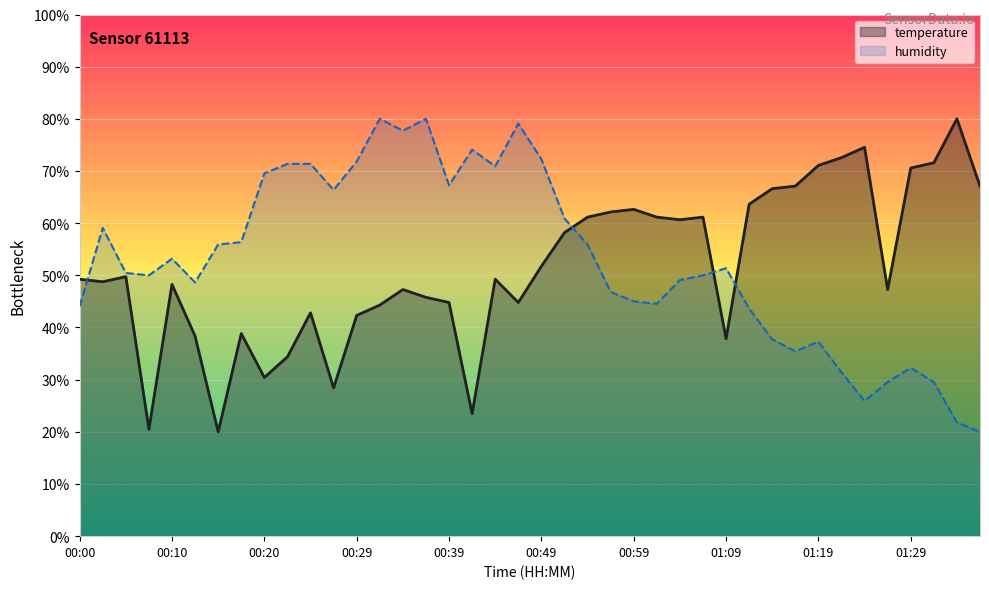

True or false: humidity and temperature cross at least once.

True